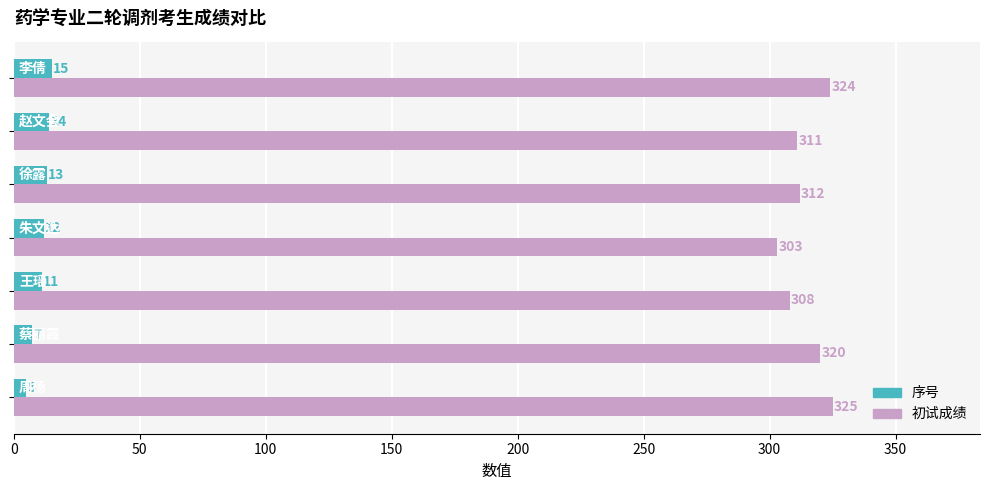

Which series has the largest total across all categories?

初试成绩